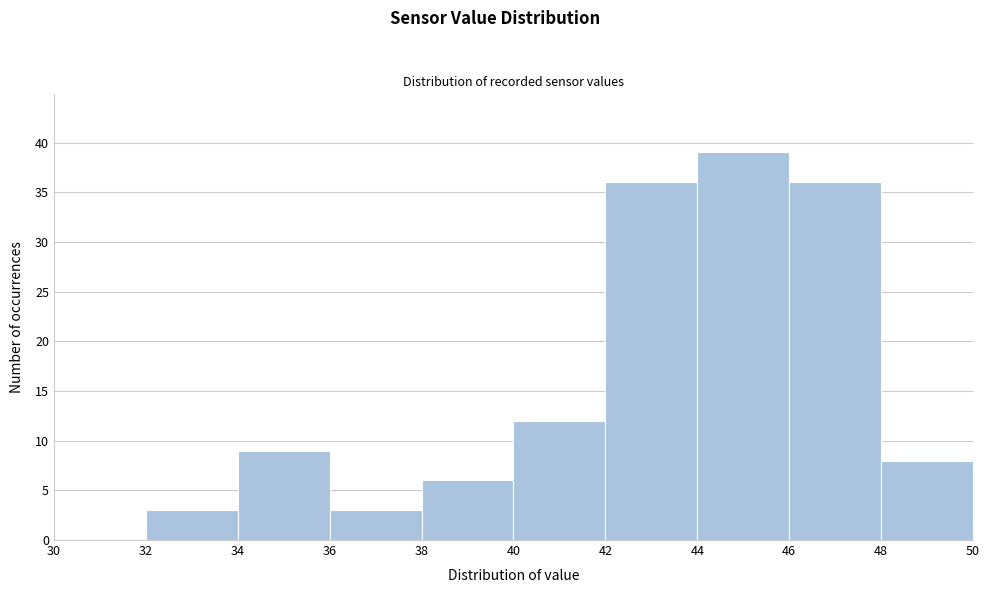

Reading left to right, list every bar in this chart as the range it spans on the x-axis followed by its height. The values are not printed on the chart, so give them approximately, as read against the axis.

30 to 32: 0
32 to 34: 3
34 to 36: 9
36 to 38: 3
38 to 40: 6
40 to 42: 12
42 to 44: 36
44 to 46: 39
46 to 48: 36
48 to 50: 8